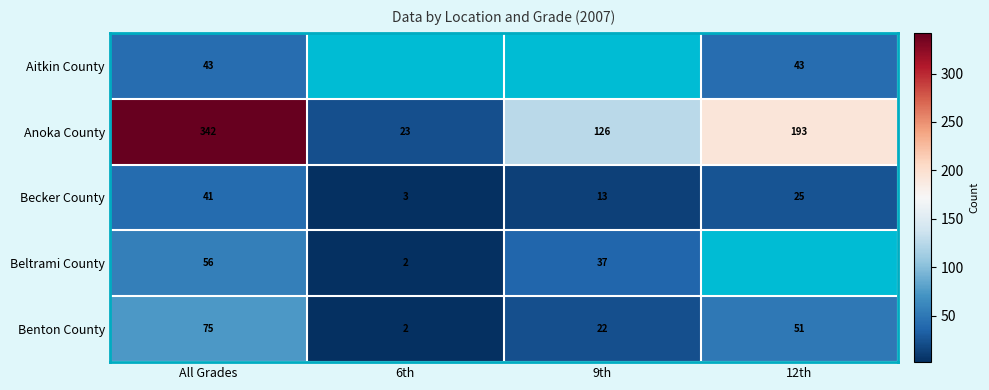

How many data points does each series have?

4